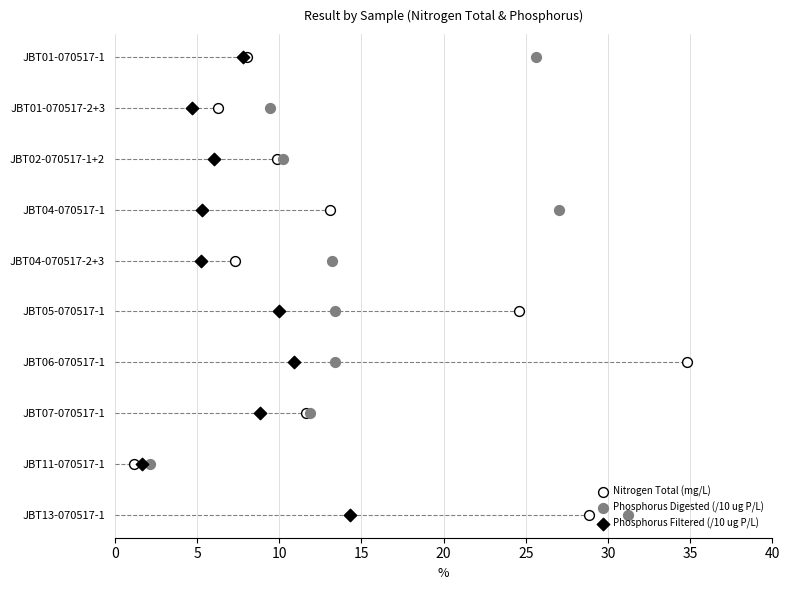

Which series reaches the maximum Y coordinate?

Nitrogen Total (mg/L)